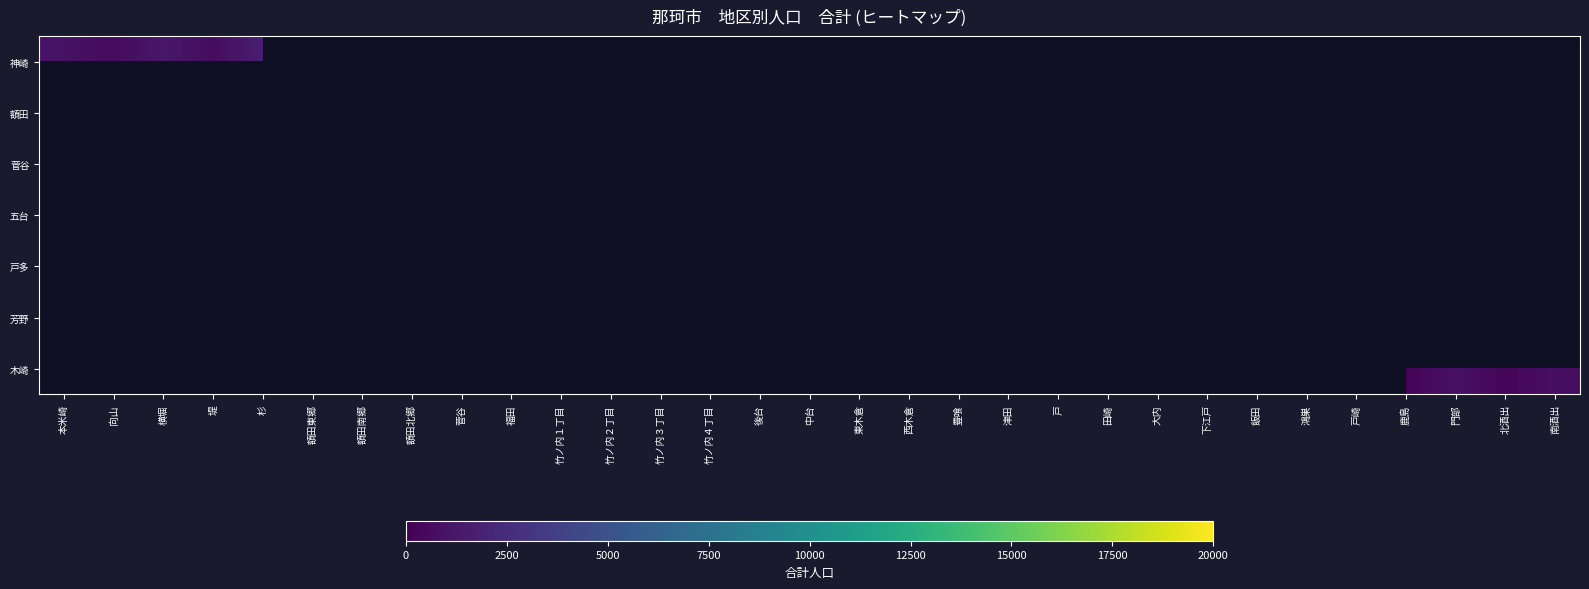

What is the difference between the maximum and minimum values in the 神崎 series?

1145.0